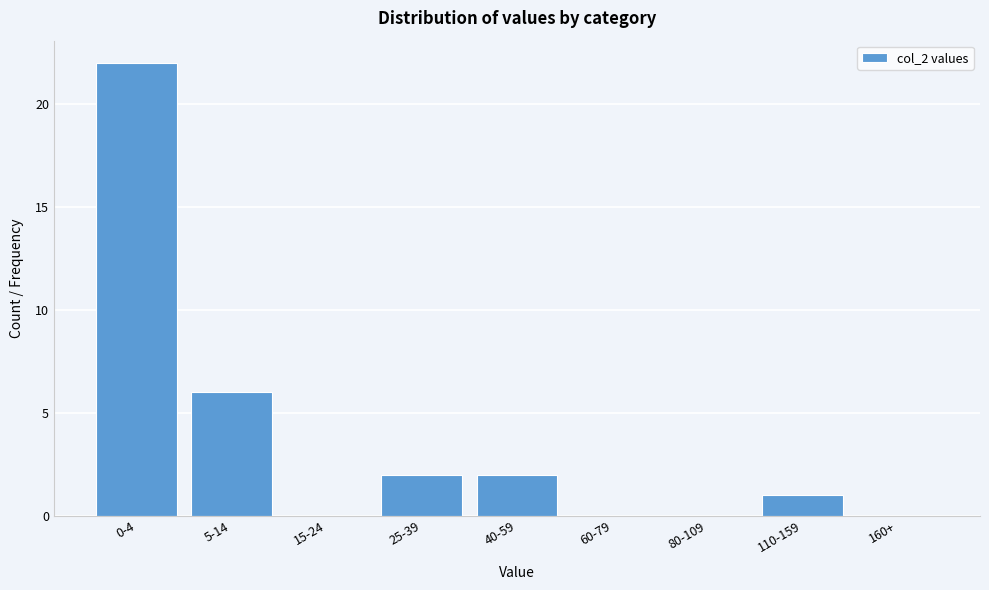

Reading left to right, list all the values displayed in this chart.

0-4=22	5-14=6	15-24=0	25-39=2	40-59=2	60-79=0	80-109=0	110-159=1	160+=0